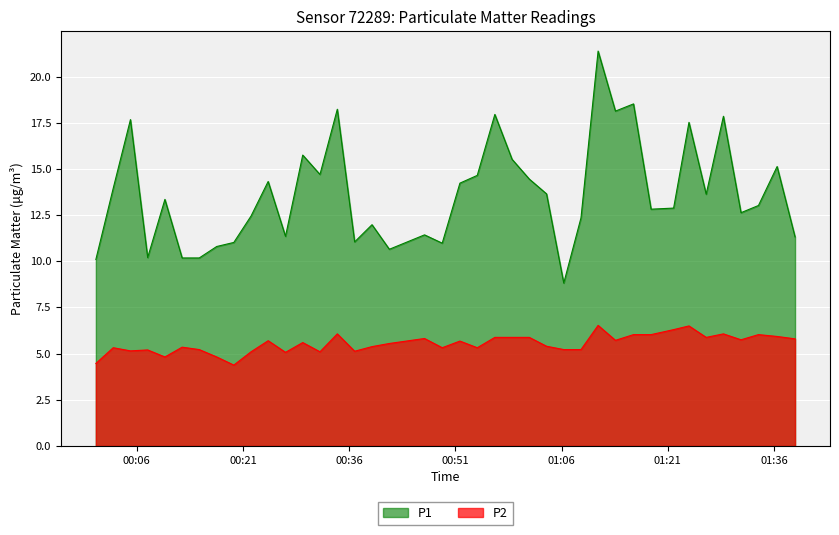

True or false: P1 and P2 intersect in this chart.

False